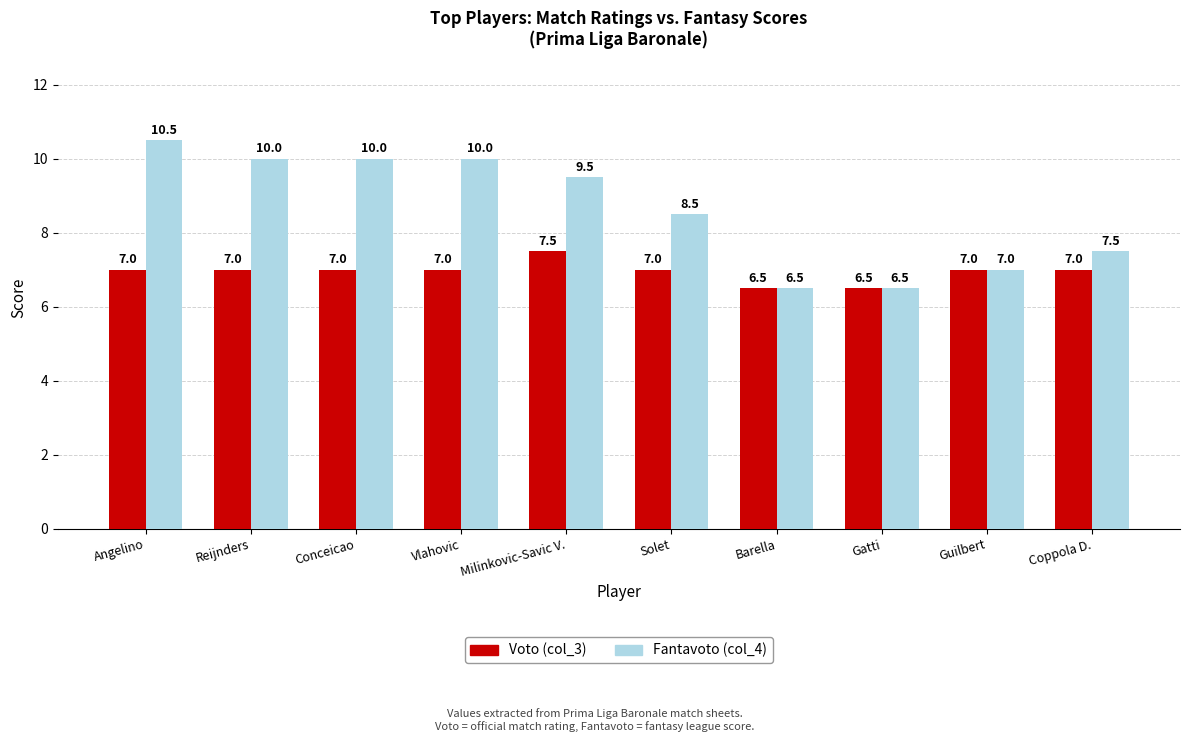

True or false: Voto (col_3) has a value of 2.0 at Gatti.

False